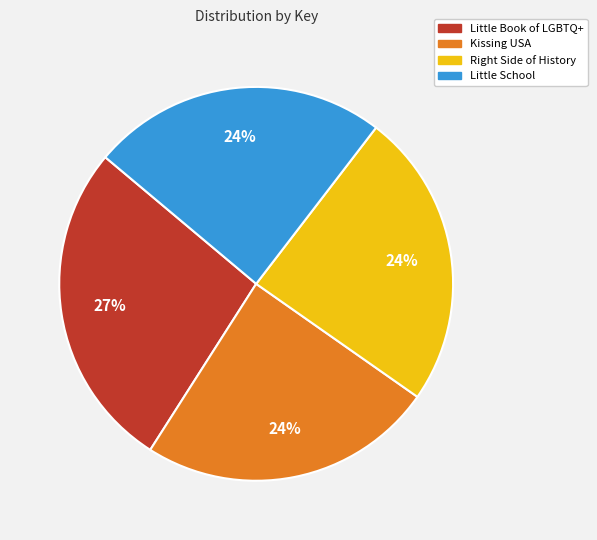

Is it true that Little School is 33% of the pie?

False